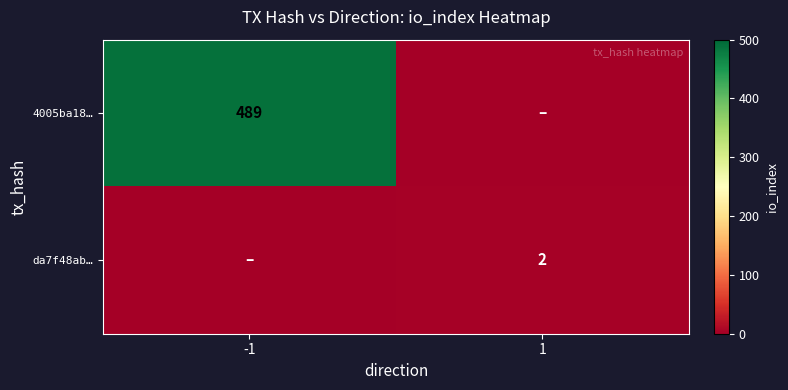

Which has a higher value, -1 or 1?

-1